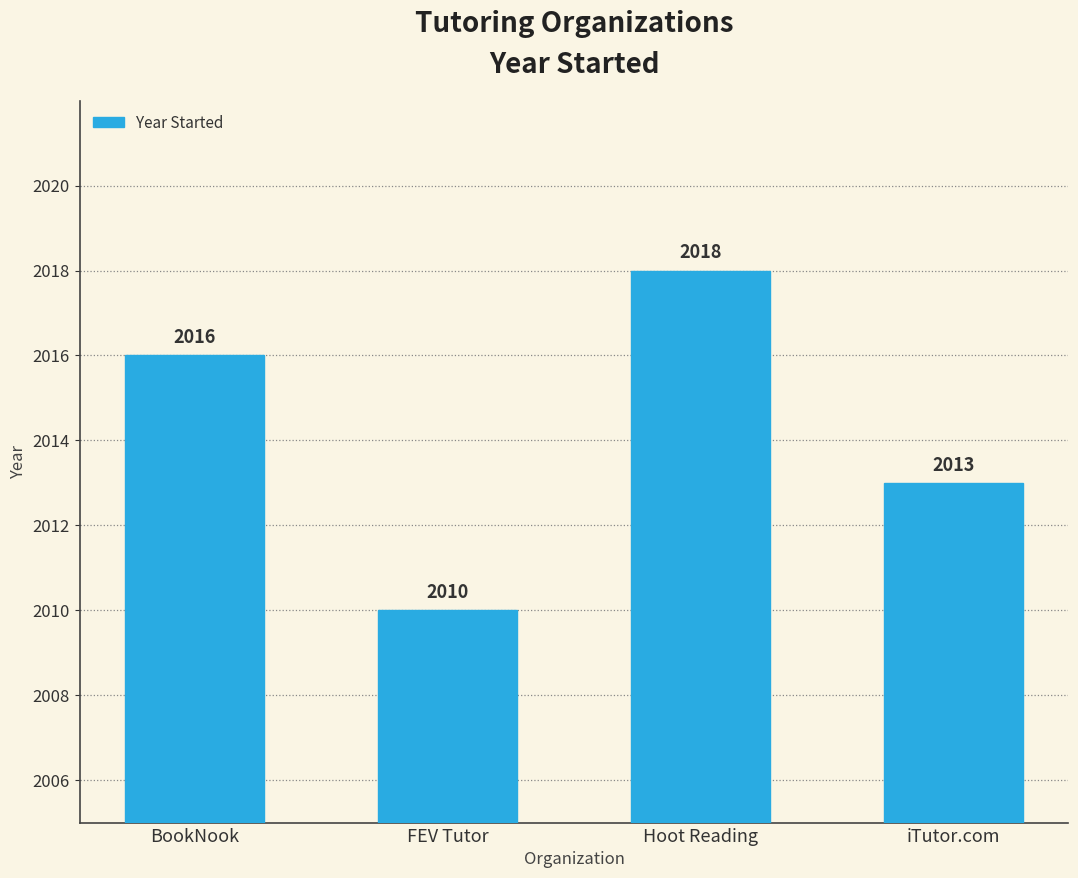

What is the change in value from BookNook to iTutor.com?

-3